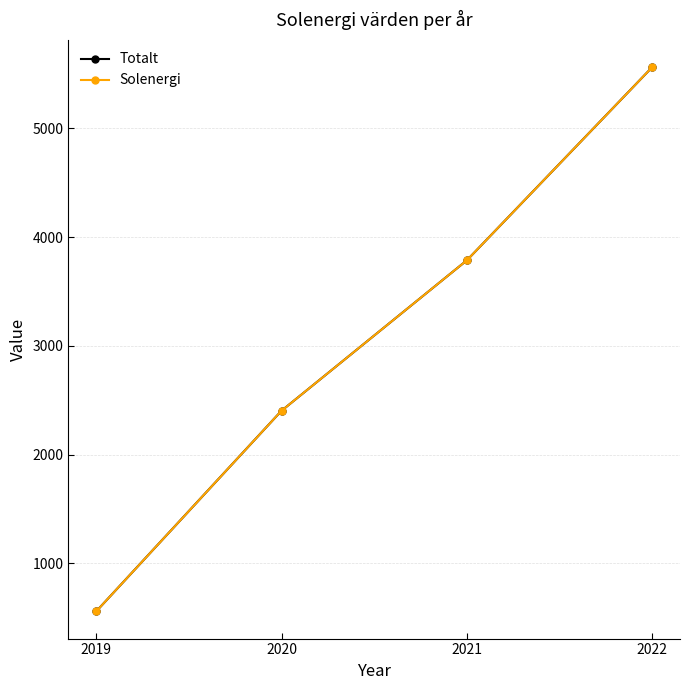

What value does the Totalt series have at 2022, to the nearest 10?

5560